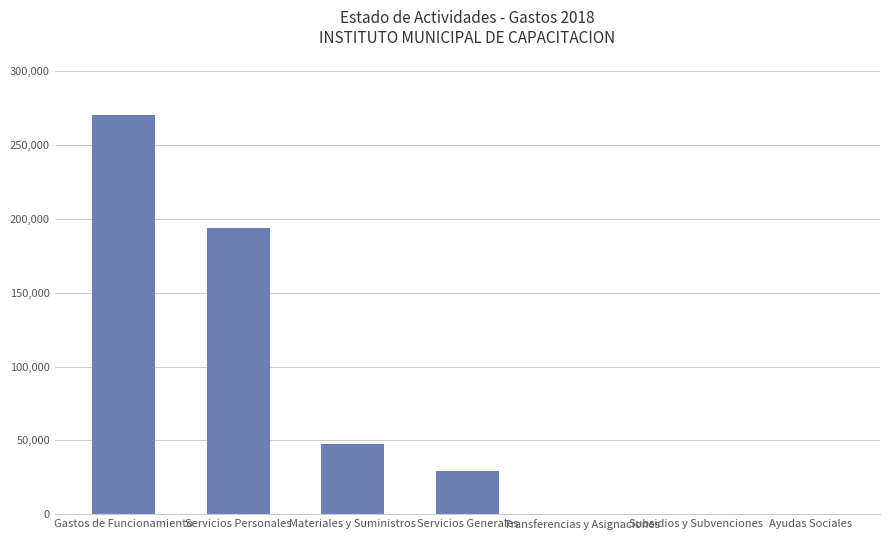

True or false: the data shows 346319 at Servicios Personales.

False